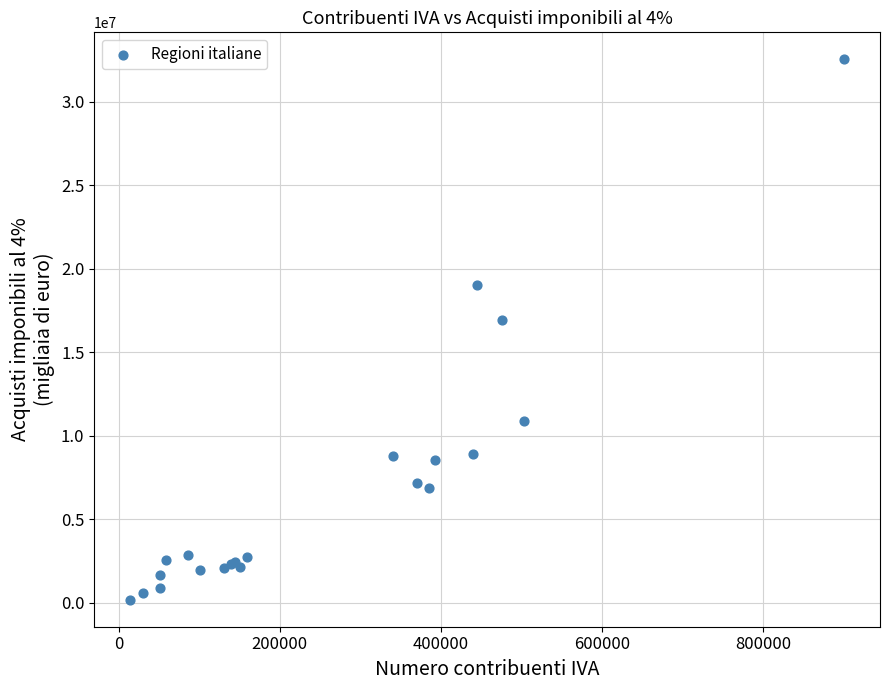

What Y value in the scatter plot is closest to 16353079?

16897501